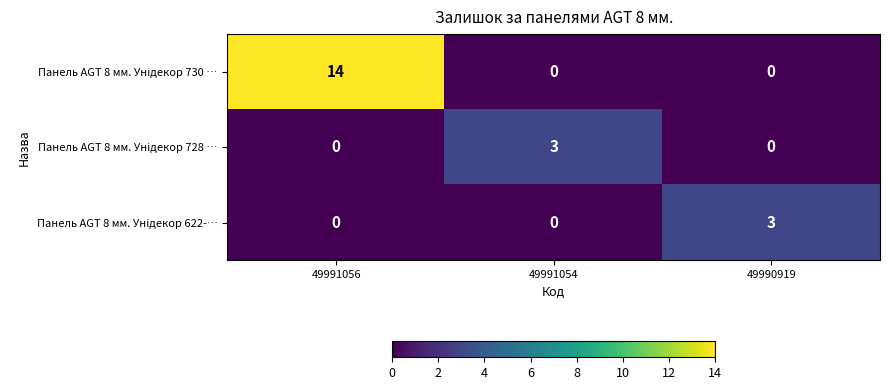

What is the difference between the highest and lowest values at 49990919?

3